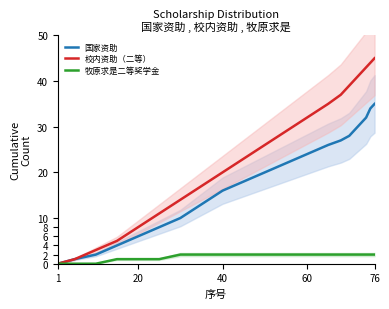

Does the chart display data point markers on the line(s)?

No